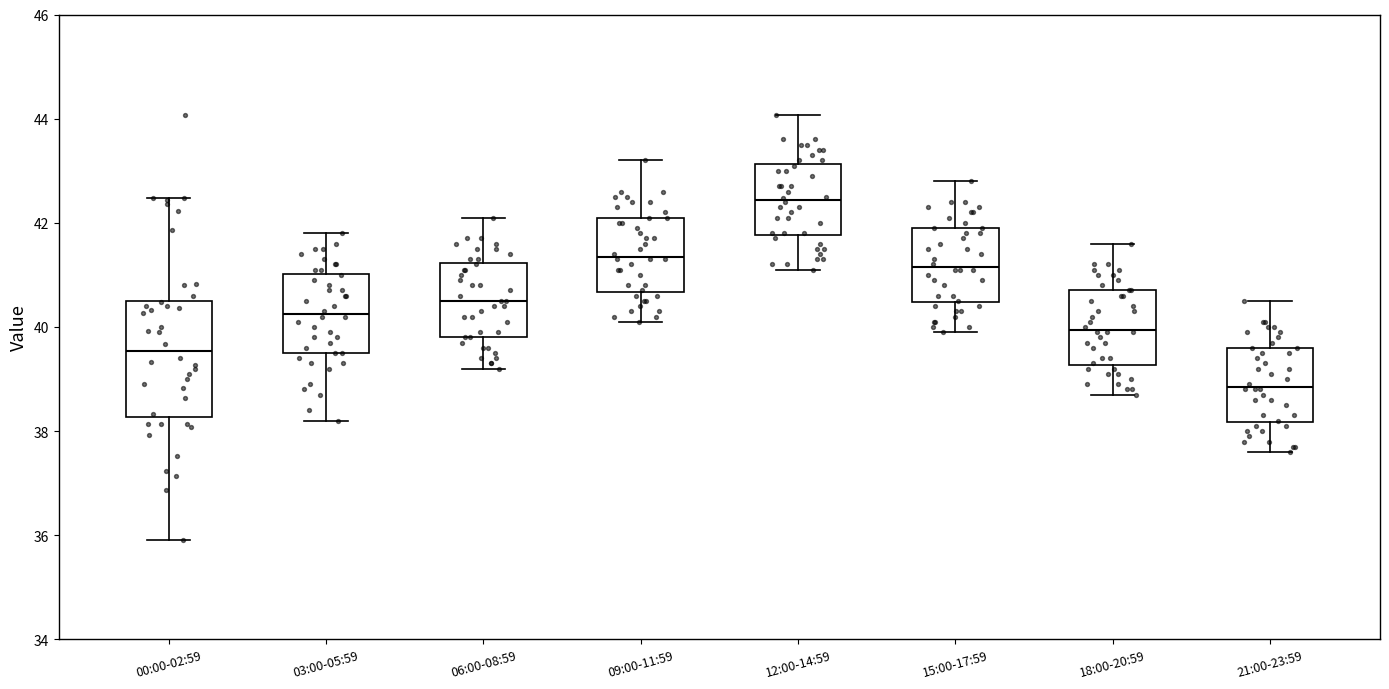

Which box has the lowest median line?

21:00-23:59